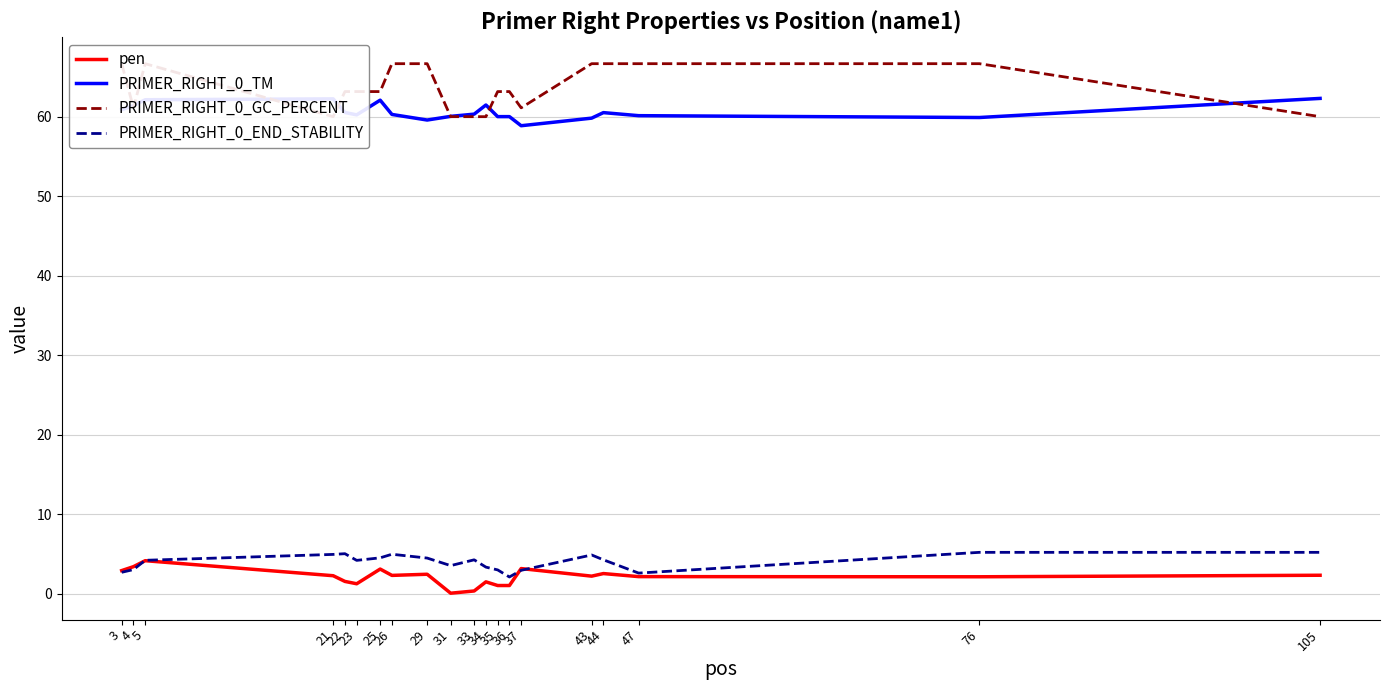

Read the PRIMER_RIGHT_0_END_STABILITY value at 22.

5.0